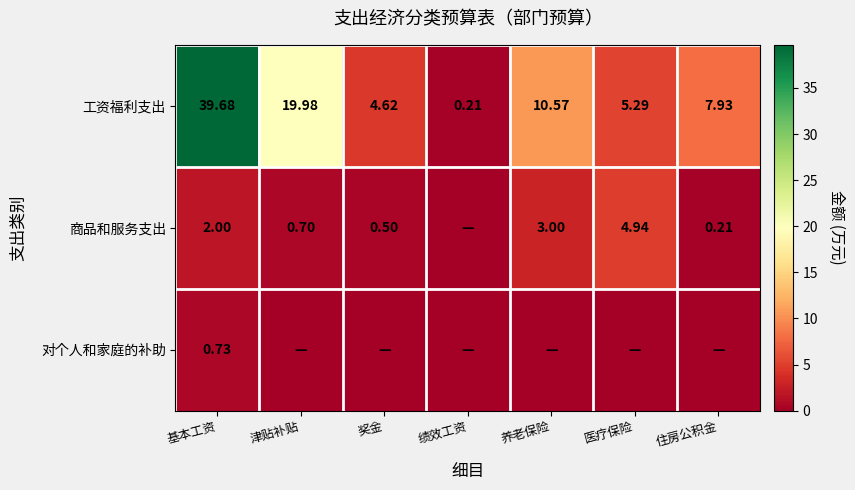

Where is 工资福利支出 nearest to the value 19?

津贴补贴